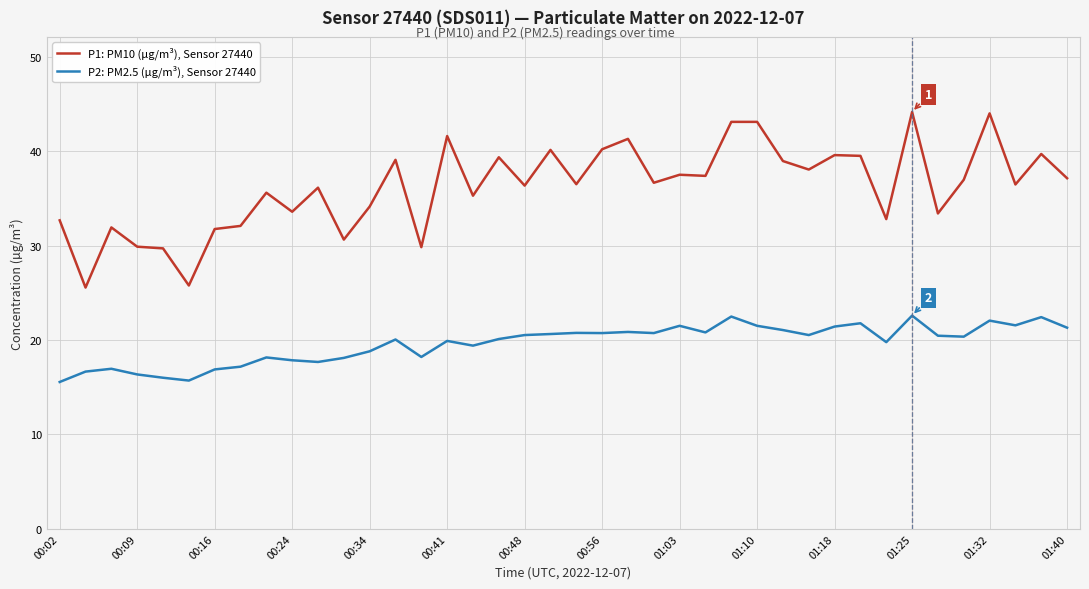

True or false: P2: PM2.5 (µg/m³), Sensor 27440 and P1: PM10 (µg/m³), Sensor 27440 intersect in this chart.

False